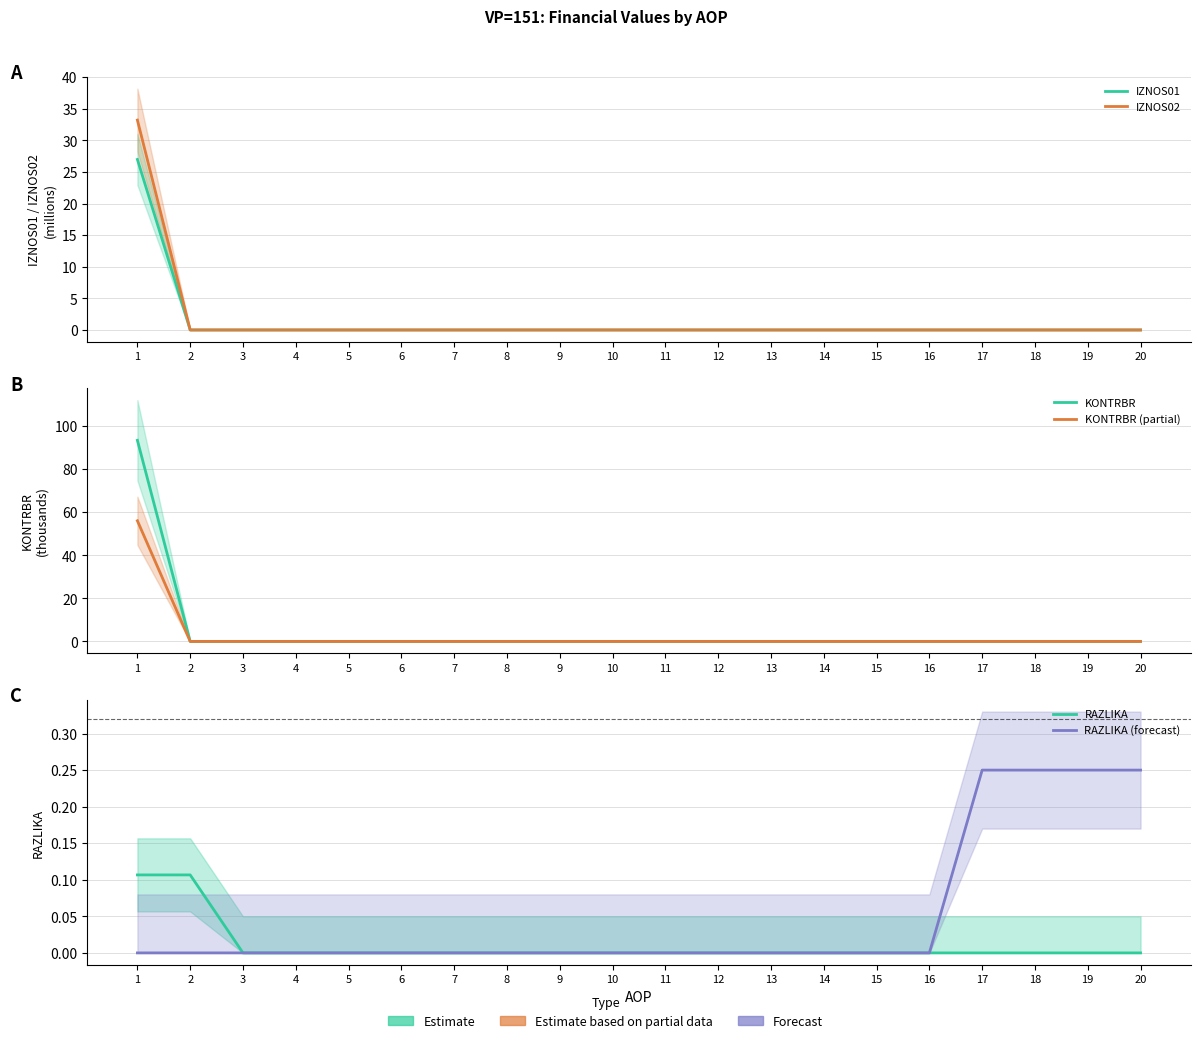

Is it true that RAZLIKA equals 0.0 at 8?

True